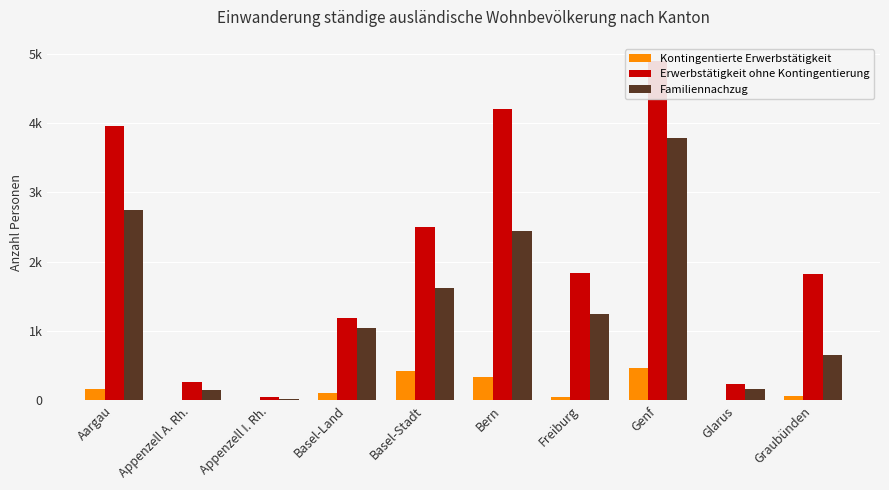

What is the value of the Kontingentierte Erwerbstätigkeit bar at the 9th from the left?

10